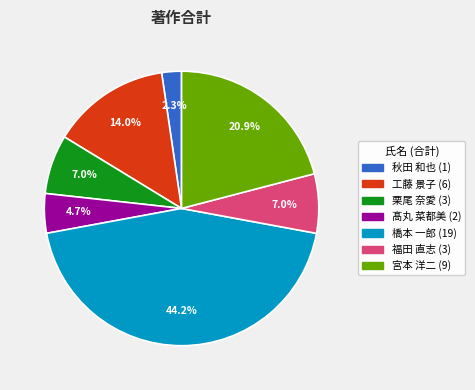

Does any single category account for the majority?

No